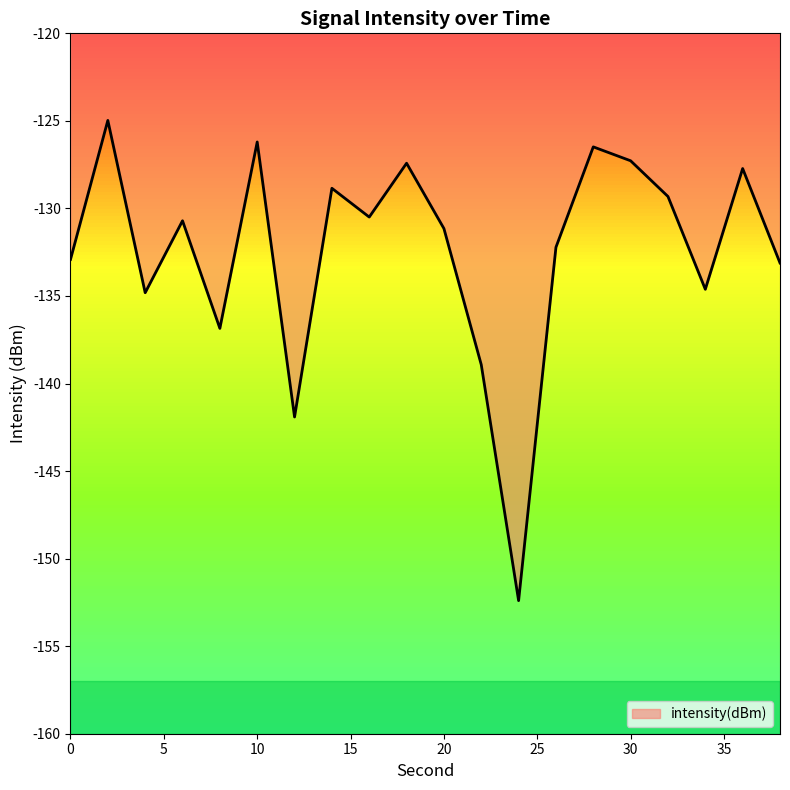

What is the greatest value displayed?

-125.0